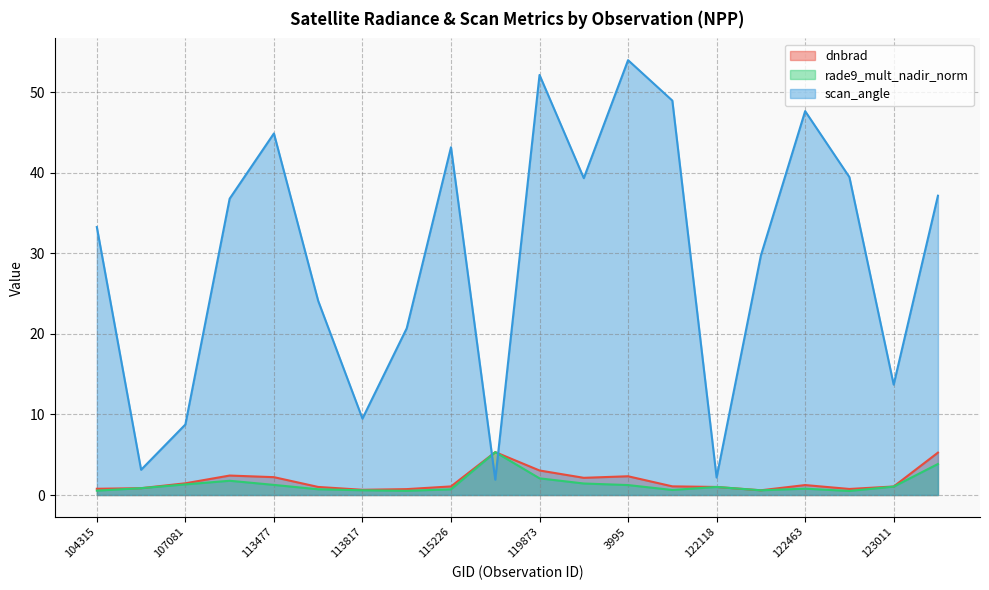

At which label does scan_angle first exceed 36?

107253